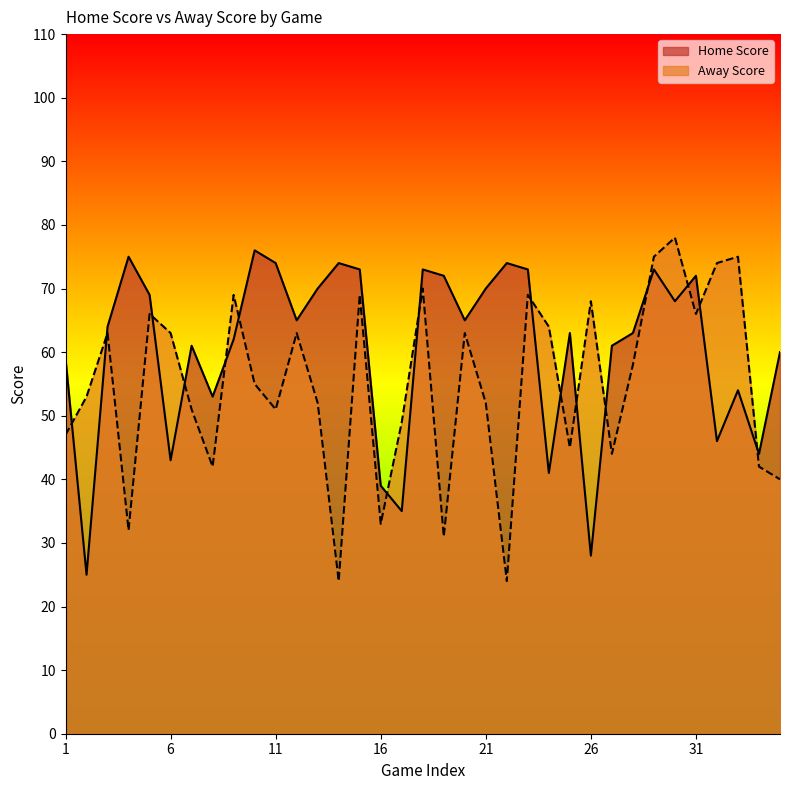

Which category has the lowest value in the Home Score series?

2